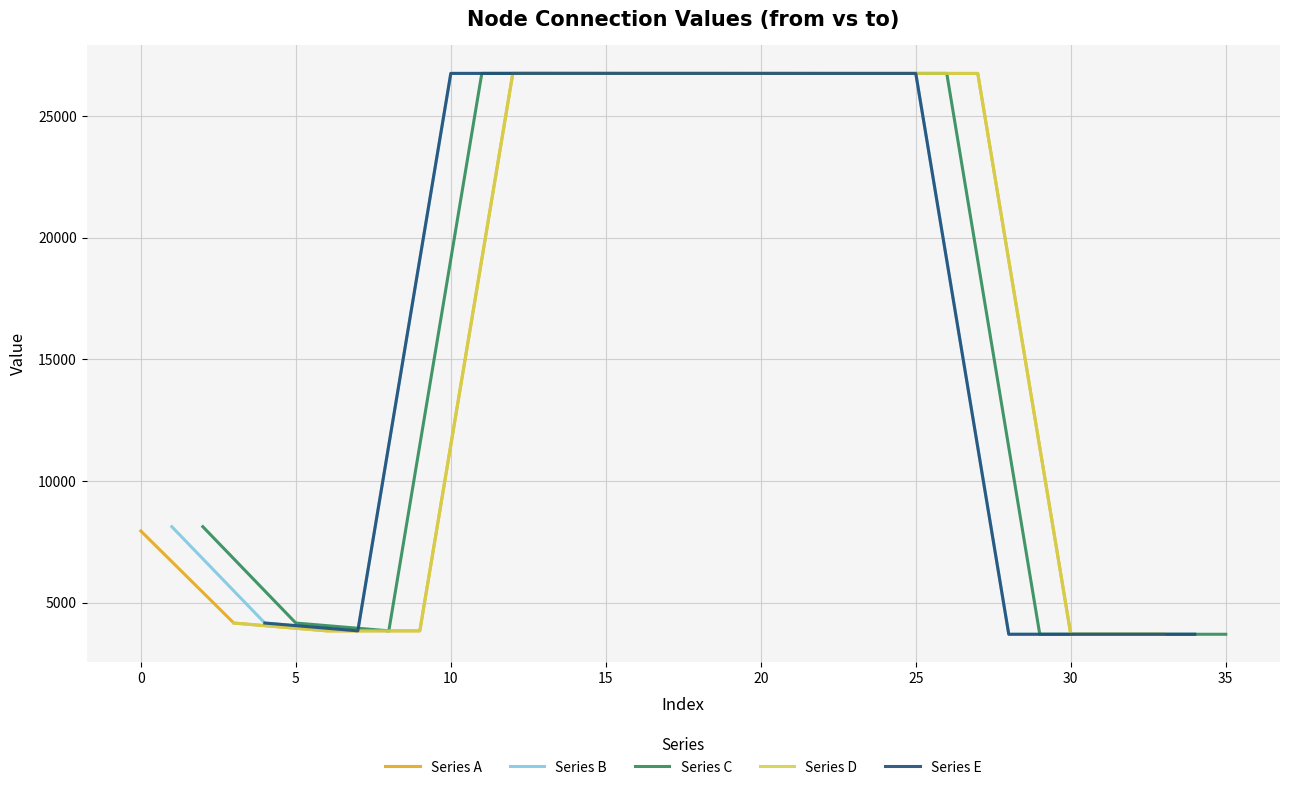

Is this an area chart (filled region under the line)?

No